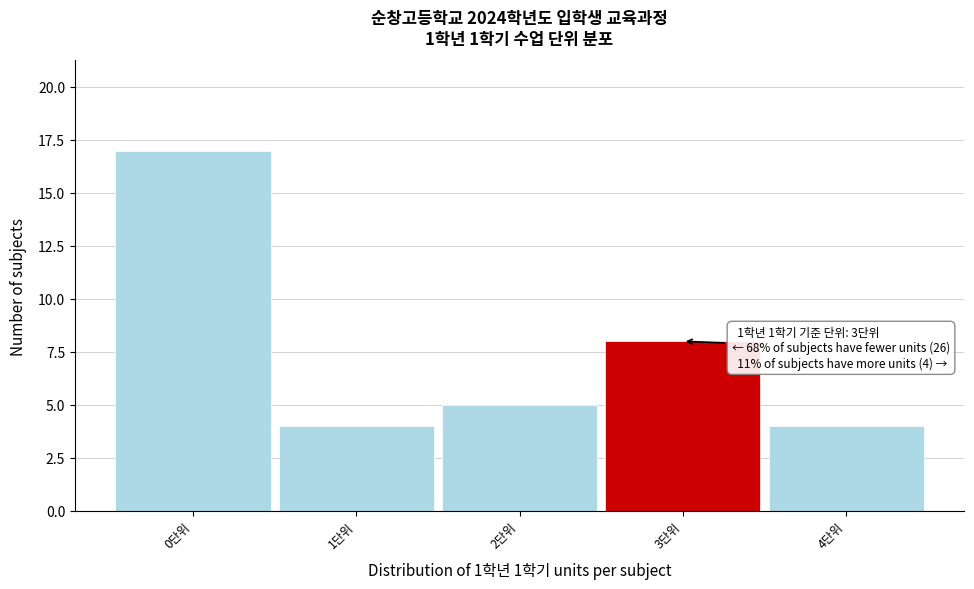

Over which range of the x-axis is the bar tallest?

-0.5 to 0.5